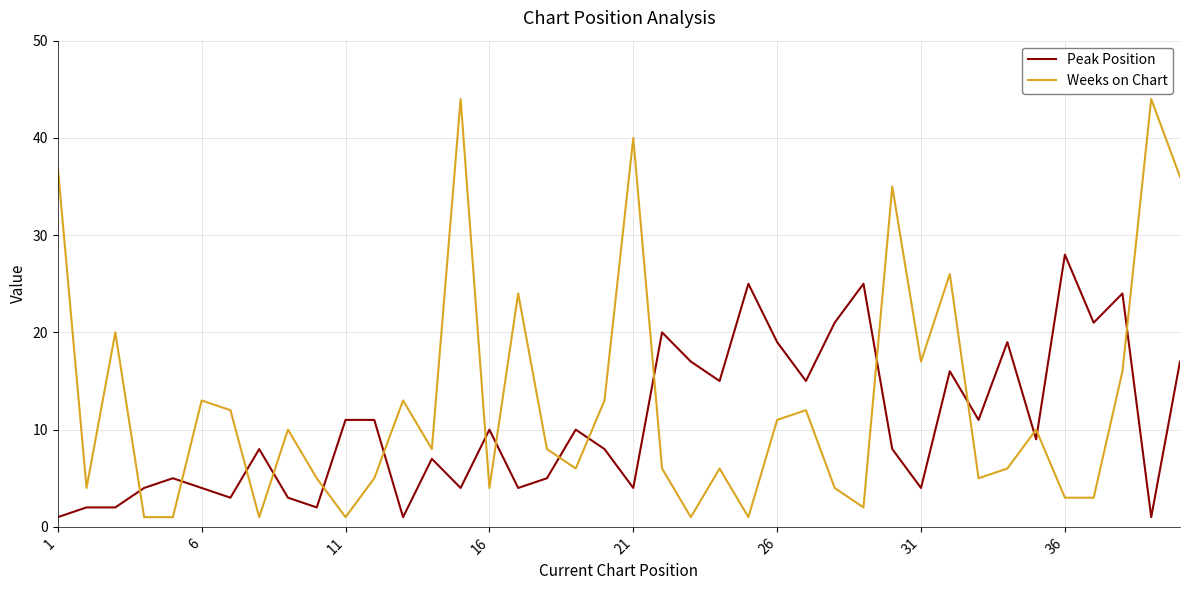

Rank the series by their maximum value, from highest to lowest.

Weeks on Chart, Peak Position